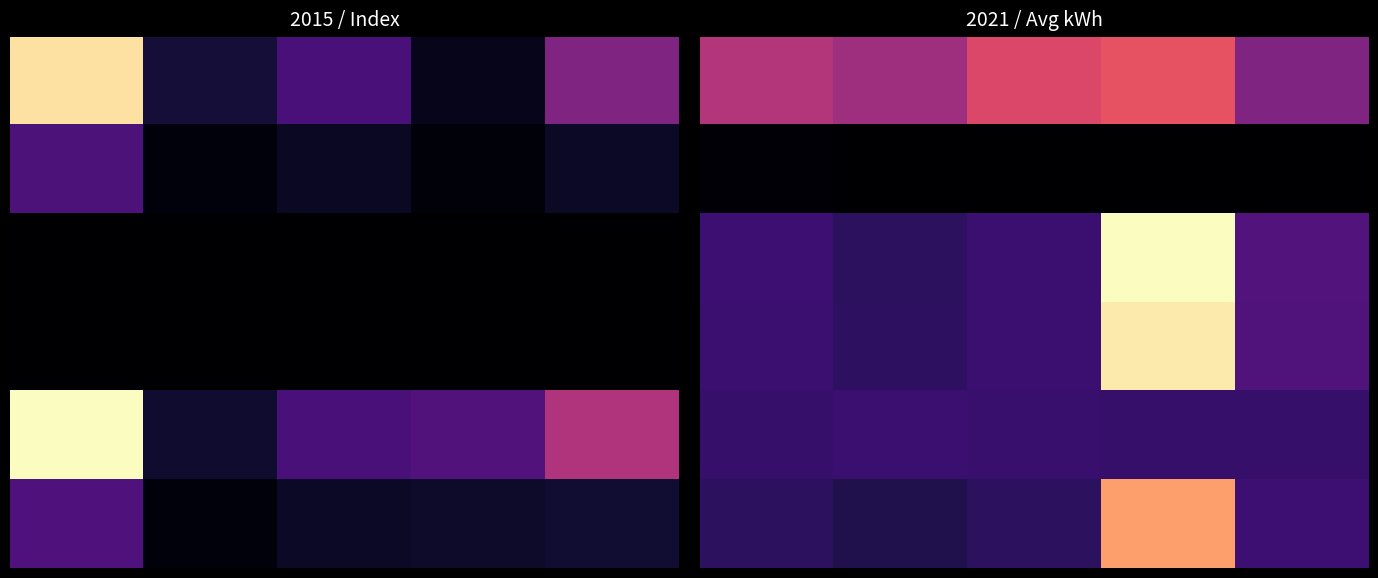

At which category is the sum across all series the highest?

3